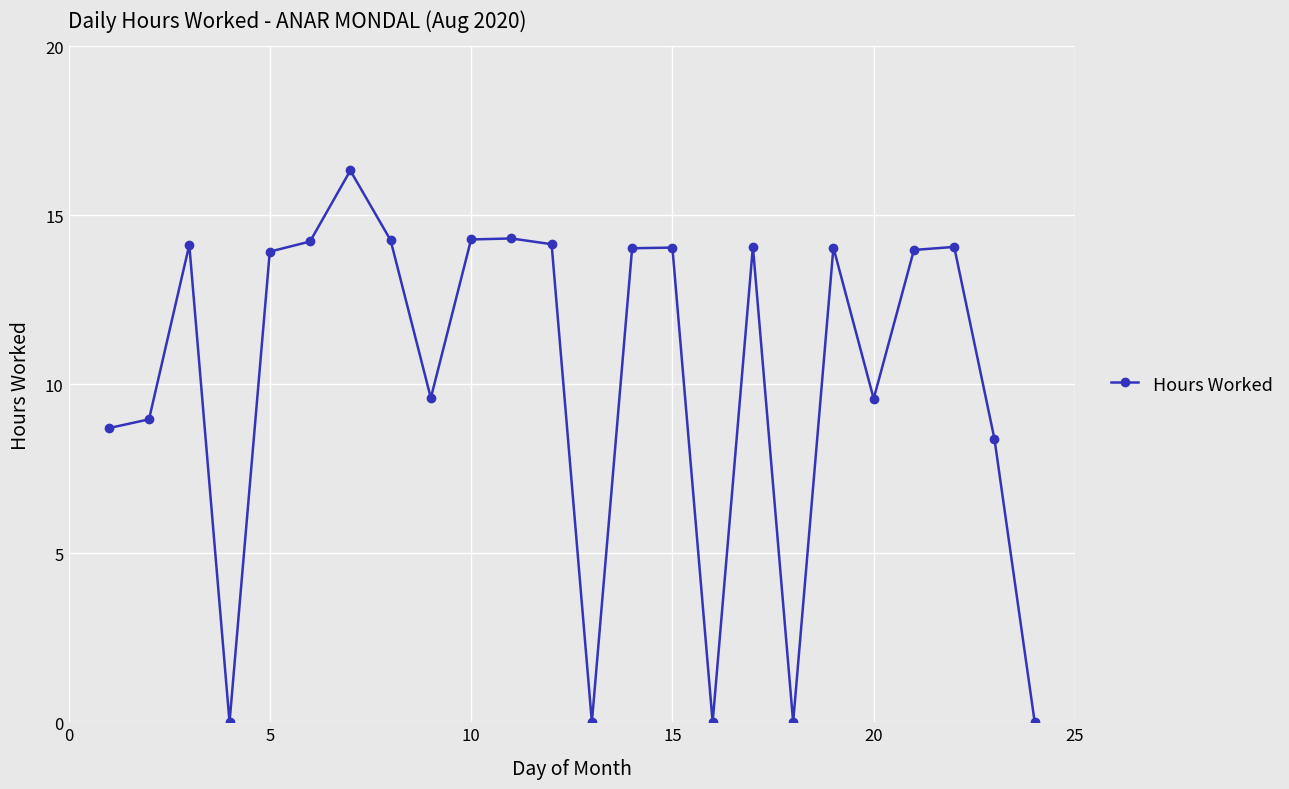

What is the value of the 6th point from the left?

14.2